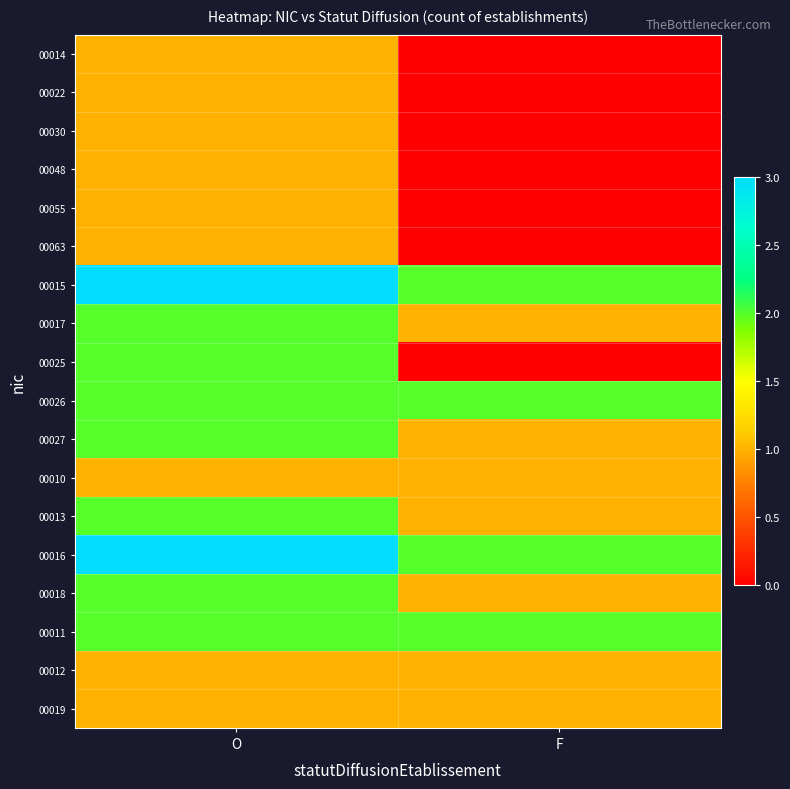

How many data points does each series have?

2